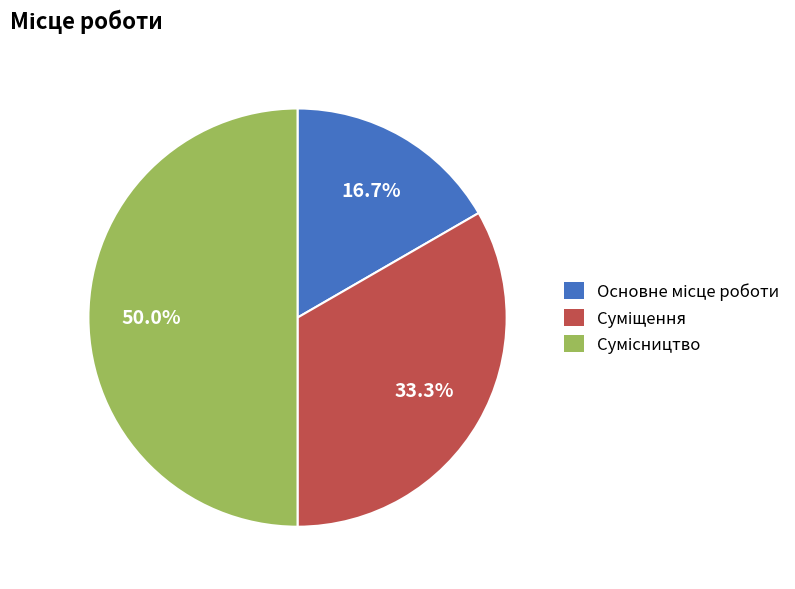

To the nearest percent, what is the difference between the Сумісництво and Суміщення slice percentages?

17%